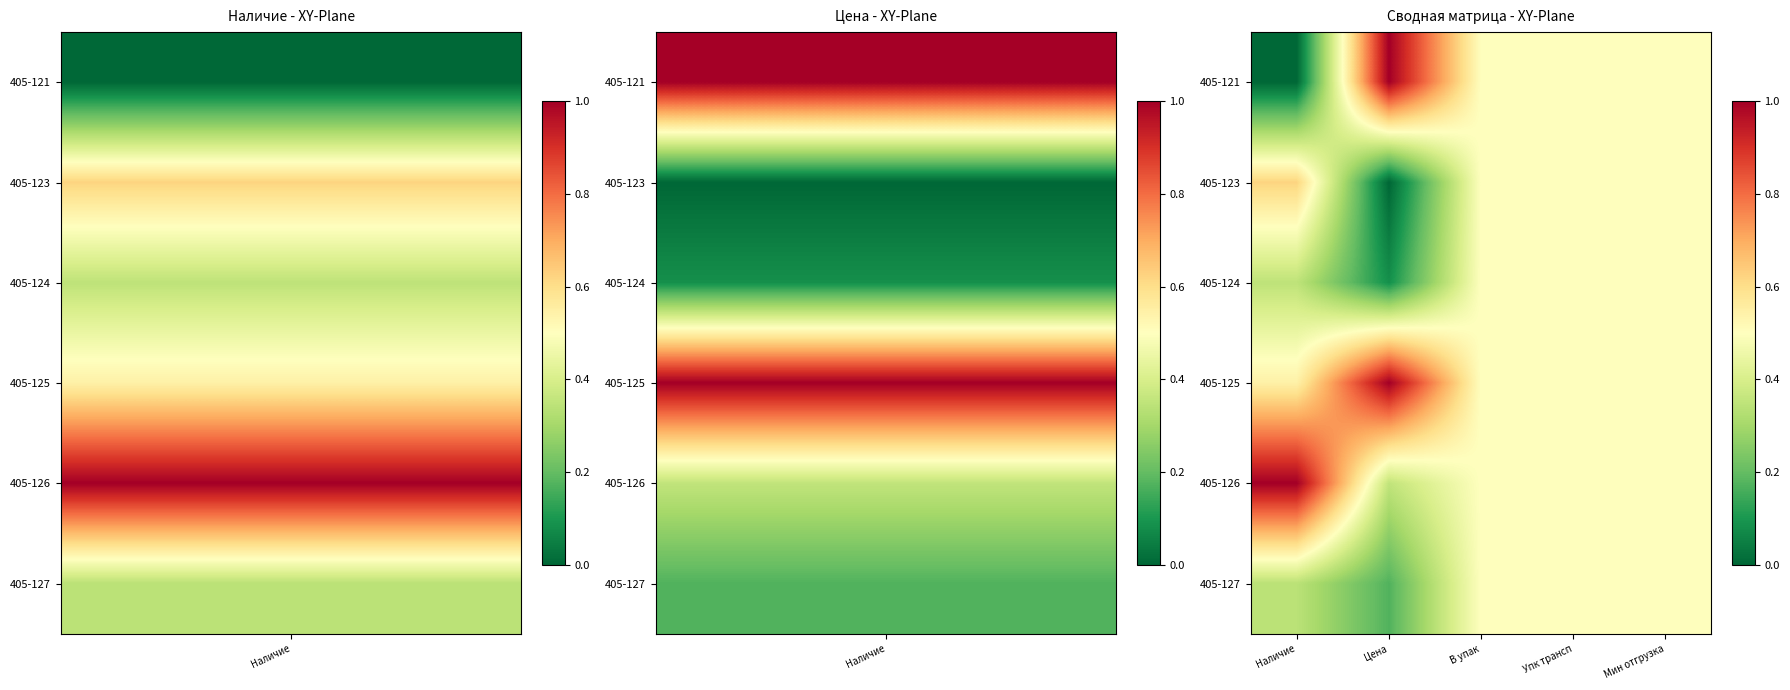

Reading left to right, list all the values displayed in this chart.

405-121: Наличие=0.0	Цена=1.0	В упак=0.5	Упк трансп=0.5	Мин отгрузка=0.5
405-123: Наличие=0.6	Цена=0.0	В упак=0.5	Упк трансп=0.5	Мин отгрузка=0.5
405-124: Наличие=0.3	Цена=0.1	В упак=0.5	Упк трансп=0.5	Мин отгрузка=0.5
405-125: Наличие=0.5	Цена=1.0	В упак=0.5	Упк трансп=0.5	Мин отгрузка=0.5
405-126: Наличие=1.0	Цена=0.4	В упак=0.5	Упк трансп=0.5	Мин отгрузка=0.5
405-127: Наличие=0.3	Цена=0.2	В упак=0.5	Упк трансп=0.5	Мин отгрузка=0.5